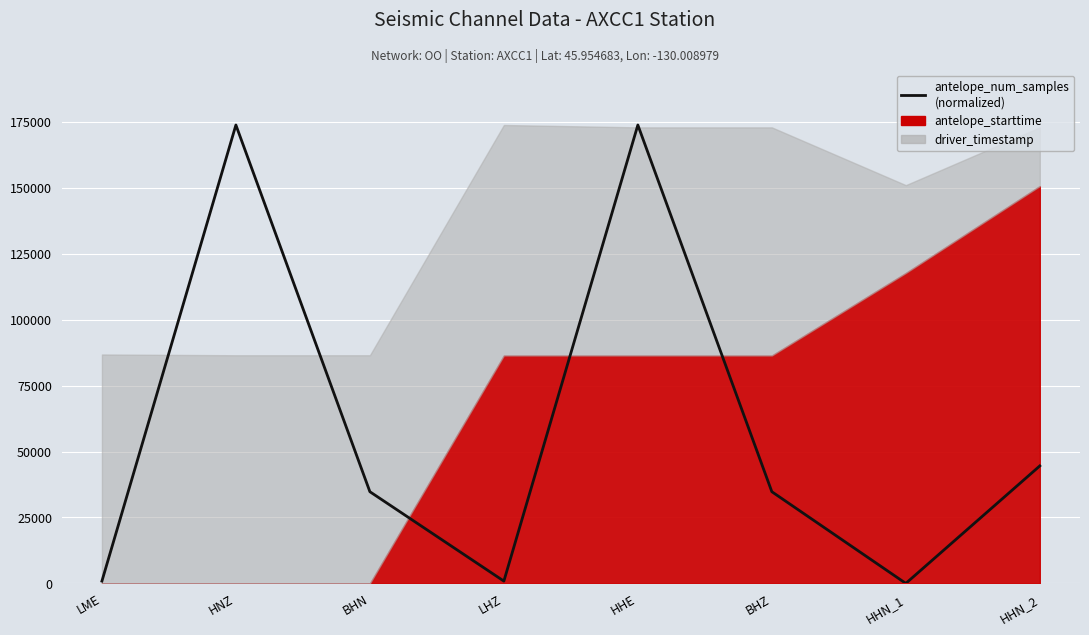

At which label does the data first exceed 34758?

HNZ